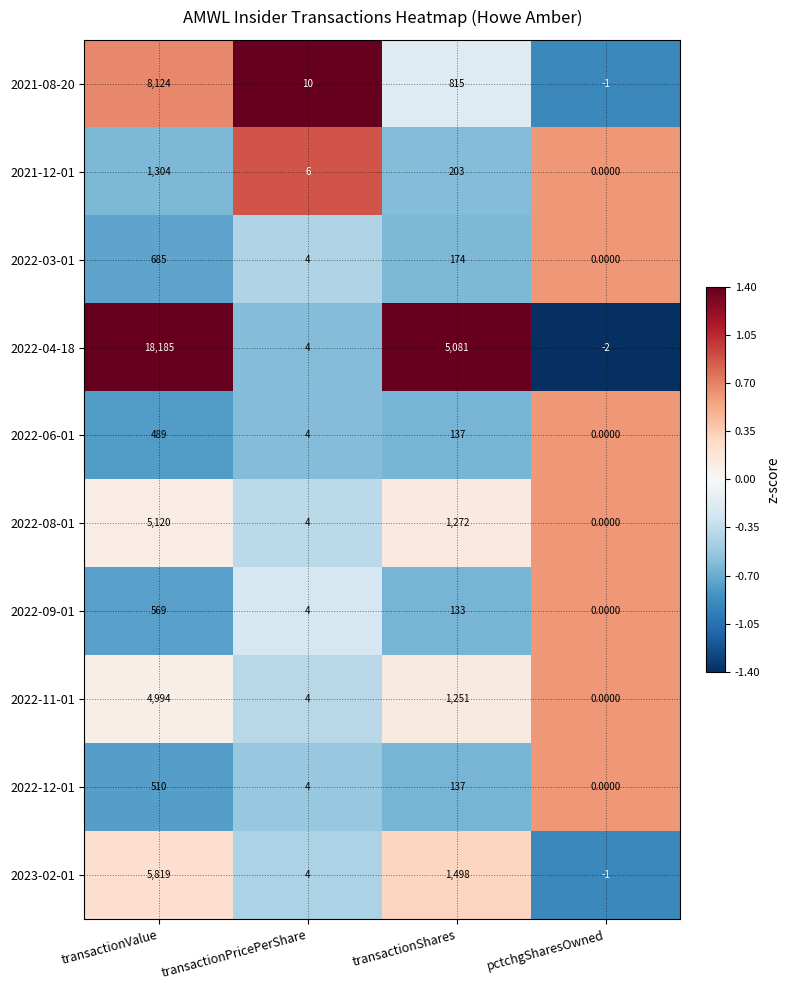

Rank the series by their maximum value, from lowest to highest.

2022-06-01, 2022-12-01, 2022-09-01, 2022-03-01, 2021-12-01, 2022-11-01, 2022-08-01, 2023-02-01, 2021-08-20, 2022-04-18